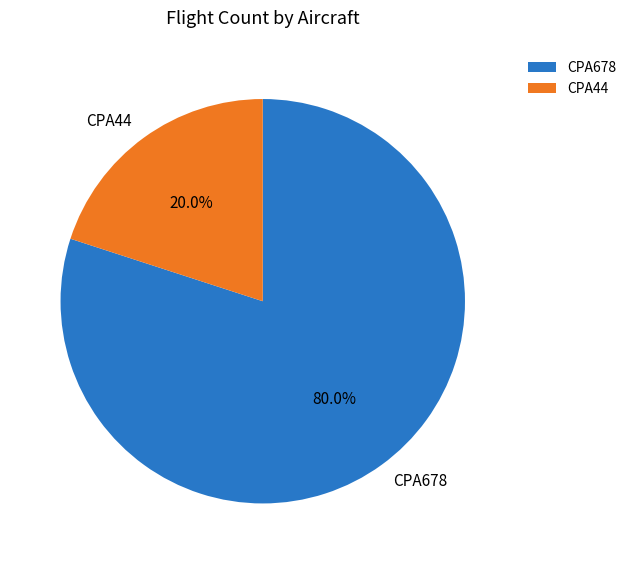

What is the ratio of the value at CPA678 to the value at CPA44?

4.0